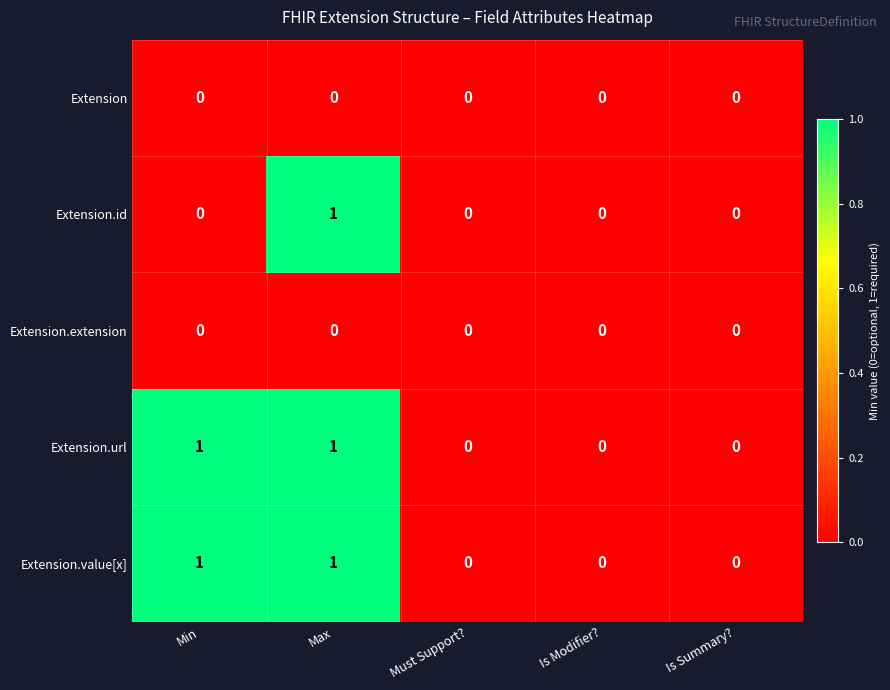

How many series are shown in this chart?

5